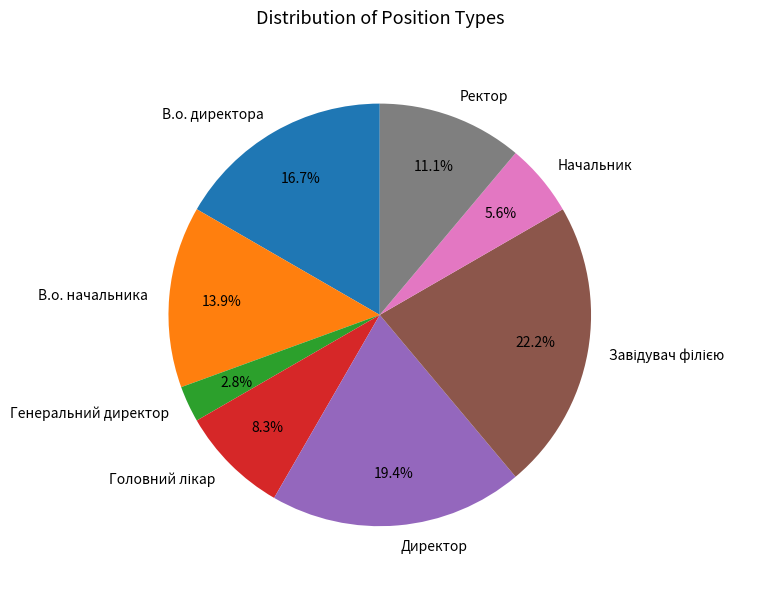

To the nearest percent, what is the difference between the largest and smallest slice percentages?

19%